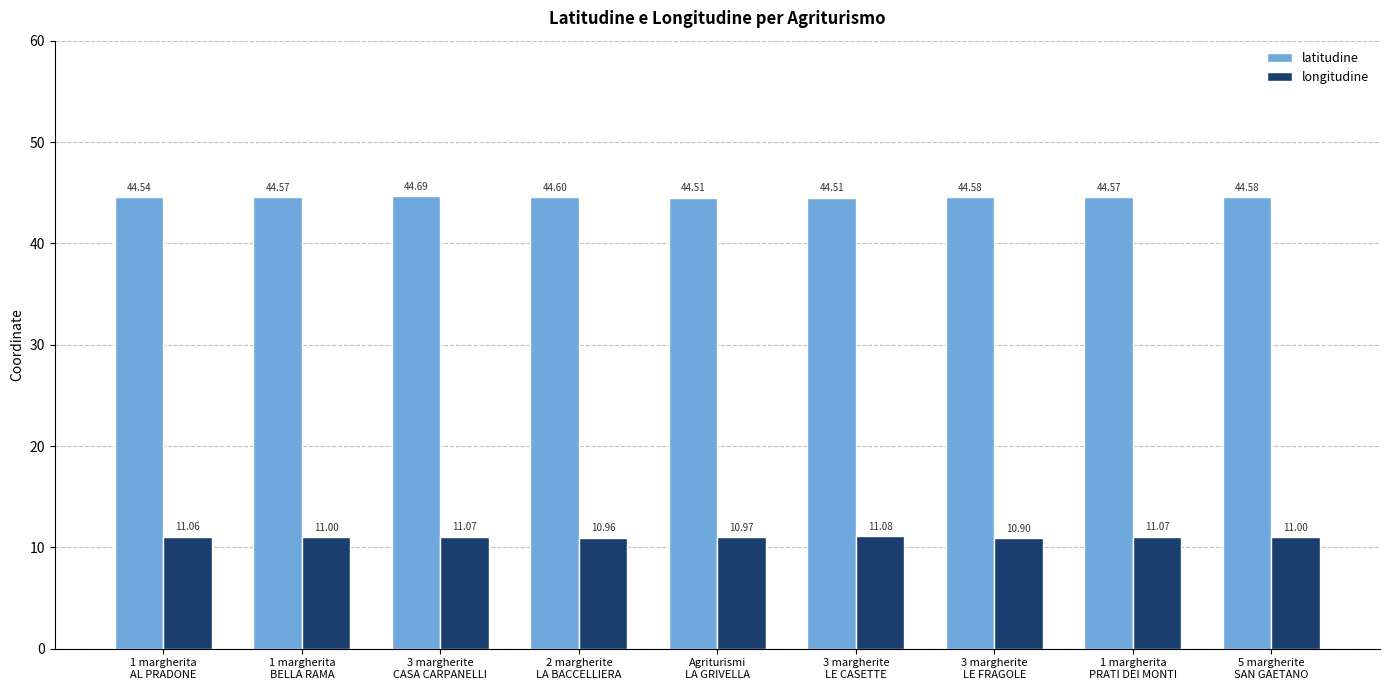

What position from the right is 1 margherita
AL PRADONE?

9